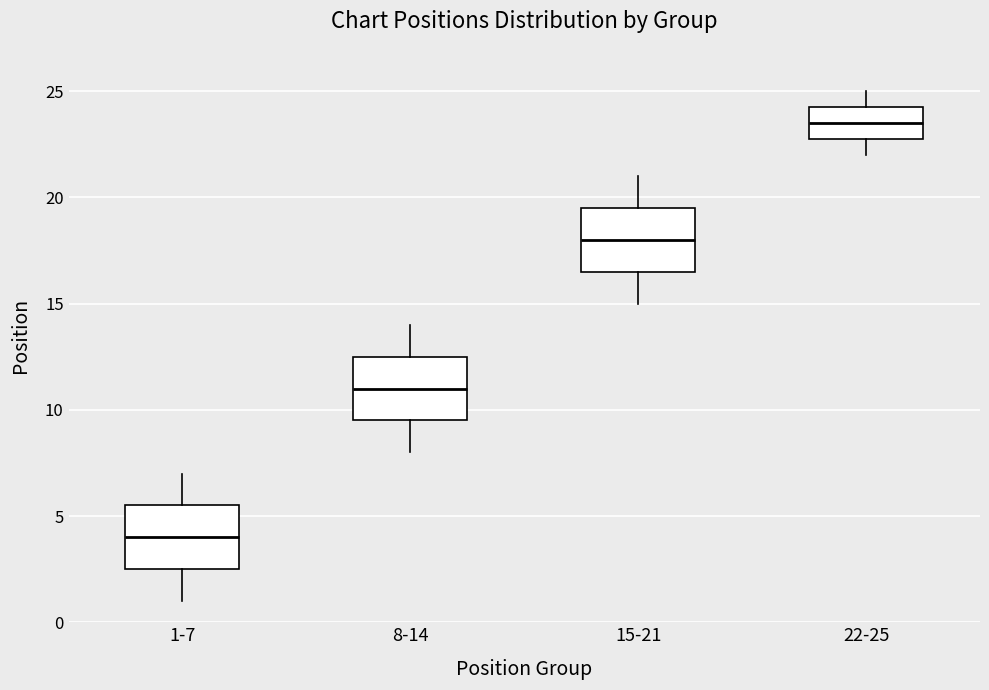

Where does the median line of the box for 15-21 sit on the y-axis? The values are not printed on the chart, so give them approximately, as read against the axis.

18.0